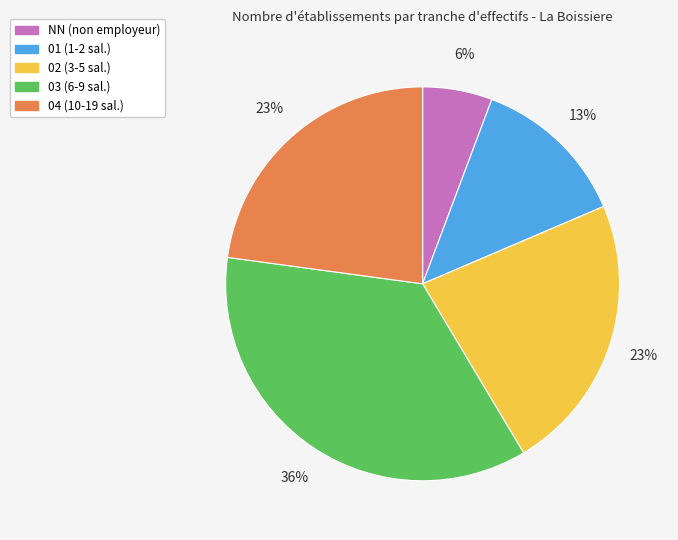

To the nearest percent, what percentage of the pie is 04?

23%